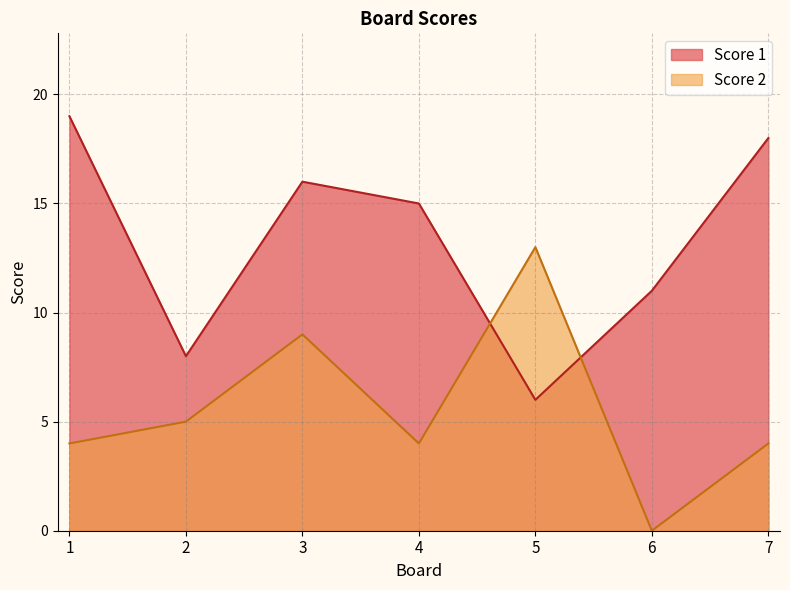

How many values in the Score 1 series exceed 15?

3